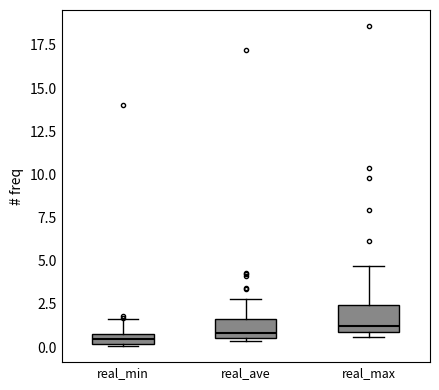

Where is the upper edge of the box for real_max on the y-axis? The values are not printed on the chart, so give them approximately, as read against the axis.

2.5